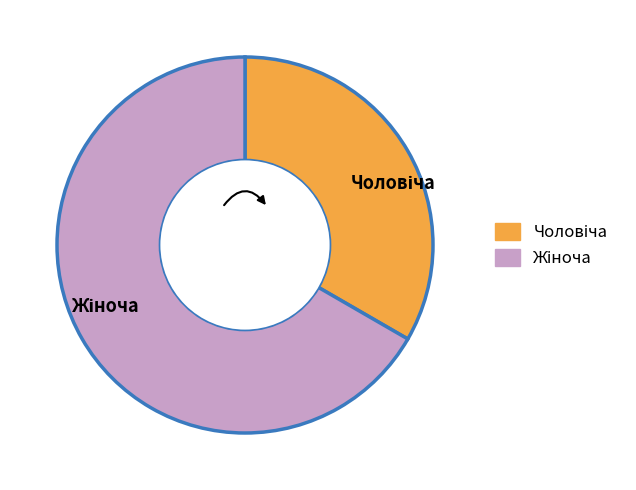

Combined, do Жіноча and Чоловіча account for over 50%?

Yes